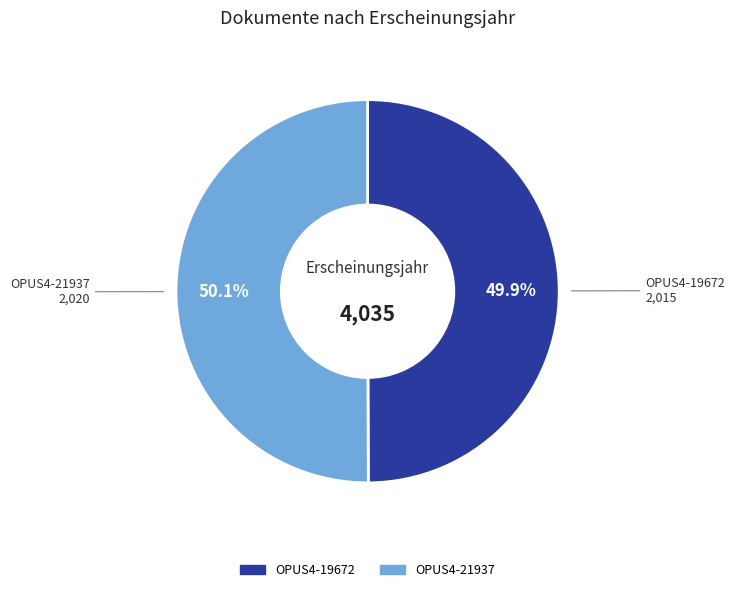

Do OPUS4-19672 and OPUS4-21937 together represent more than half of the pie?

Yes